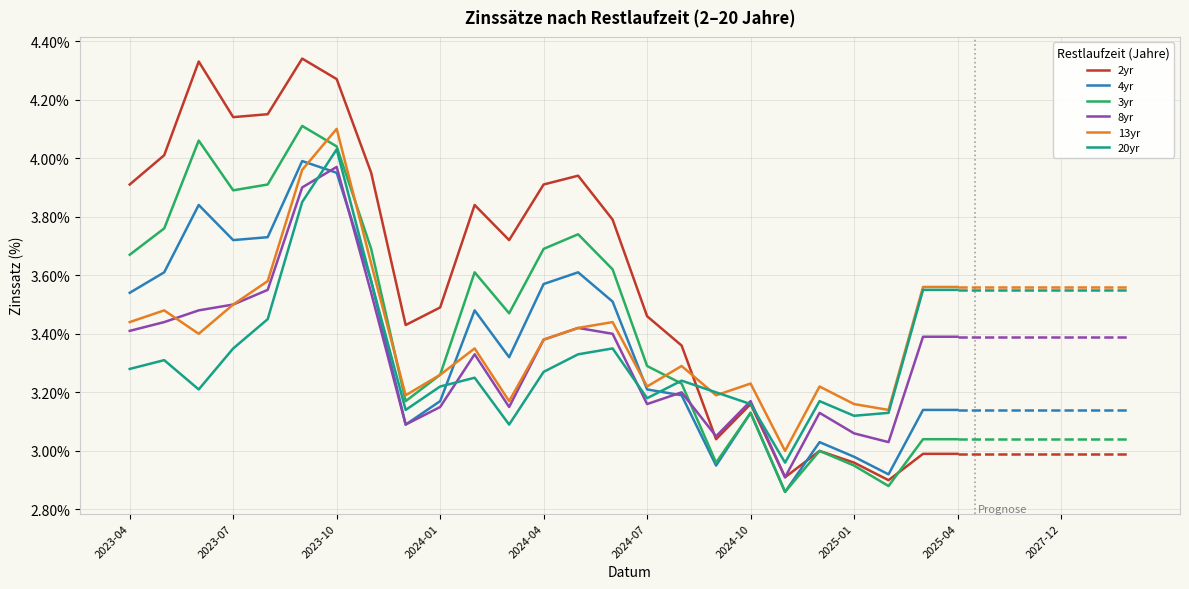

Which series has the largest total across all categories?

2yr